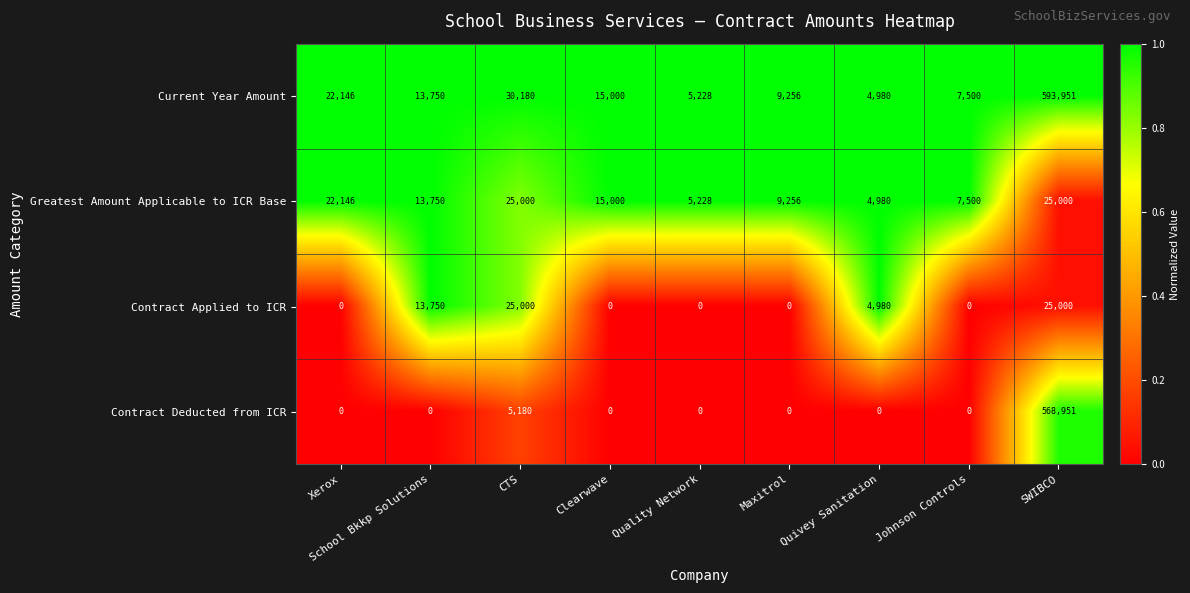

How many values in Contract Applied to ICR are above zero?

4